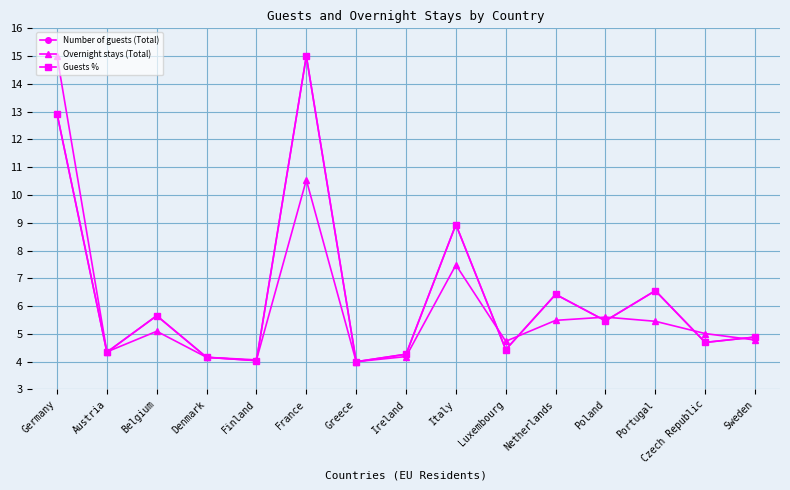

What position from the left is Portugal?

13